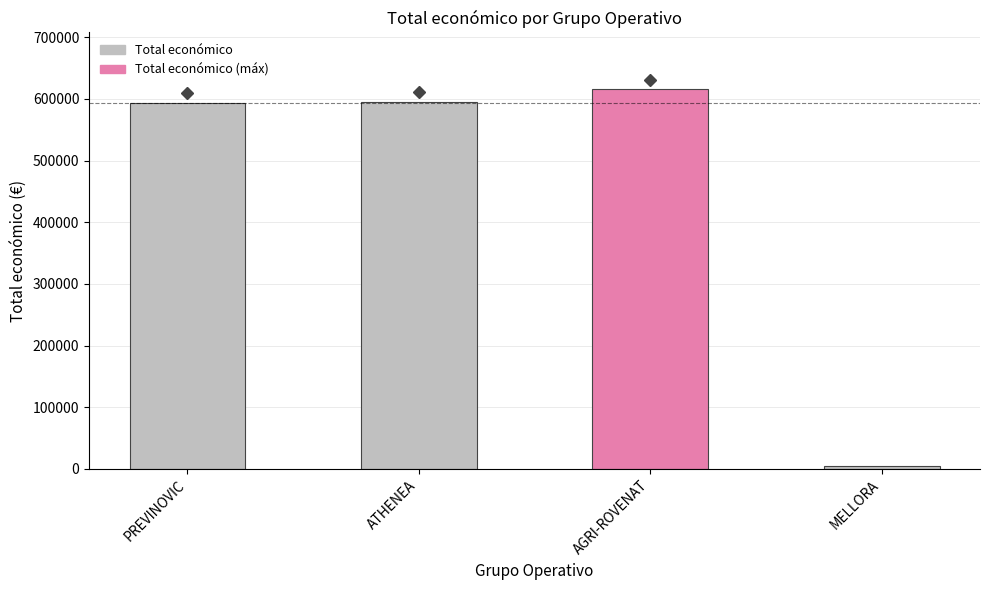

Which label corresponds to the smallest value in the chart?

MELLORA